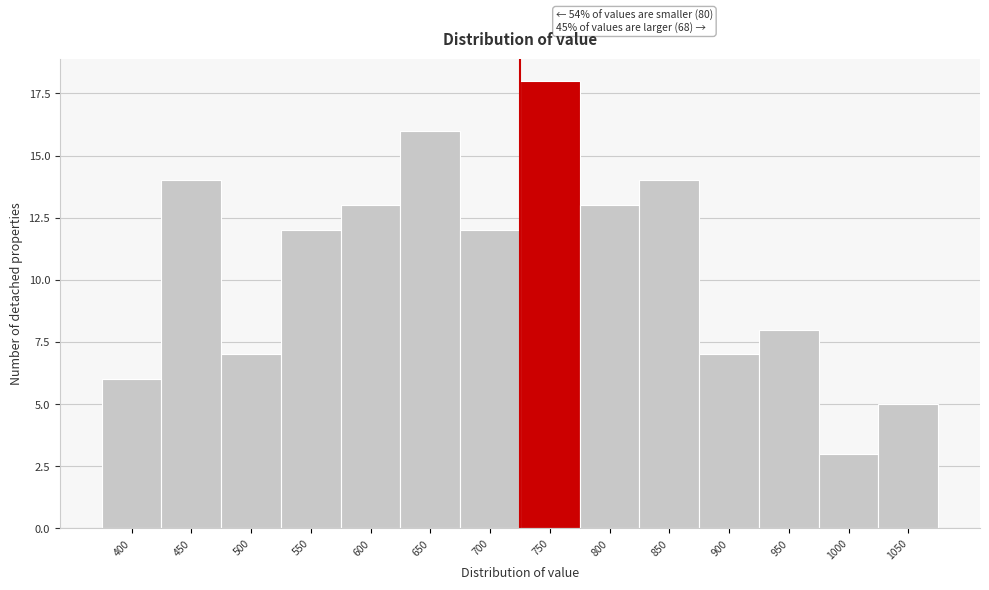

Reading right to left, transcribe all the data shown in this chart.

1050=5	1000=3	950=8	900=7	850=14	800=13	750=18	700=12	650=16	600=13	550=12	500=7	450=14	400=6